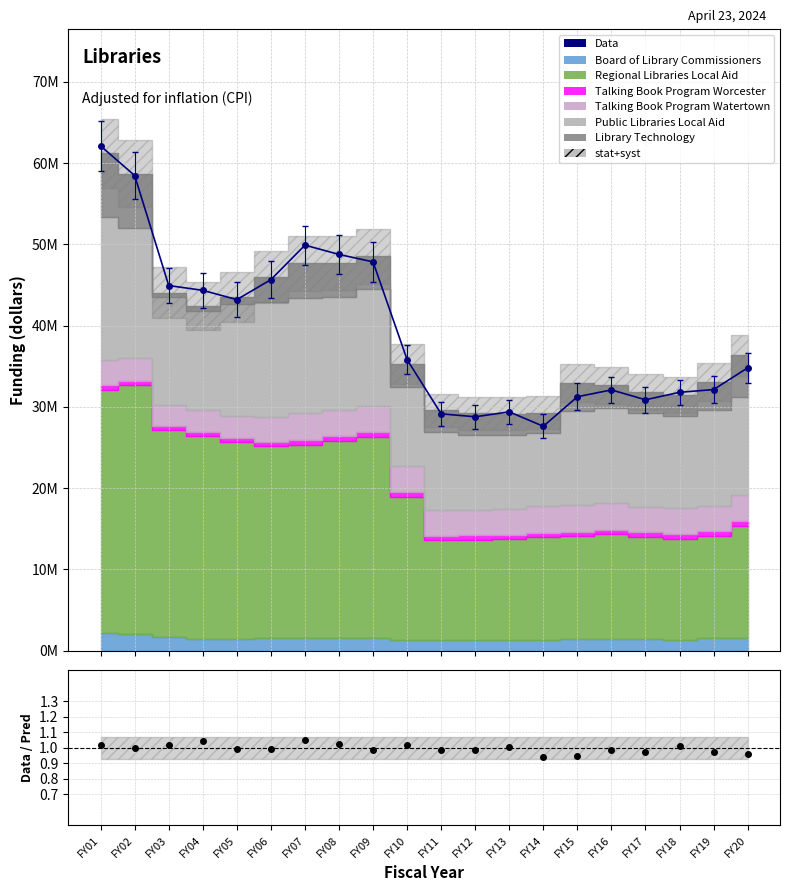

What is the approximate value at FY09?

47834349.7